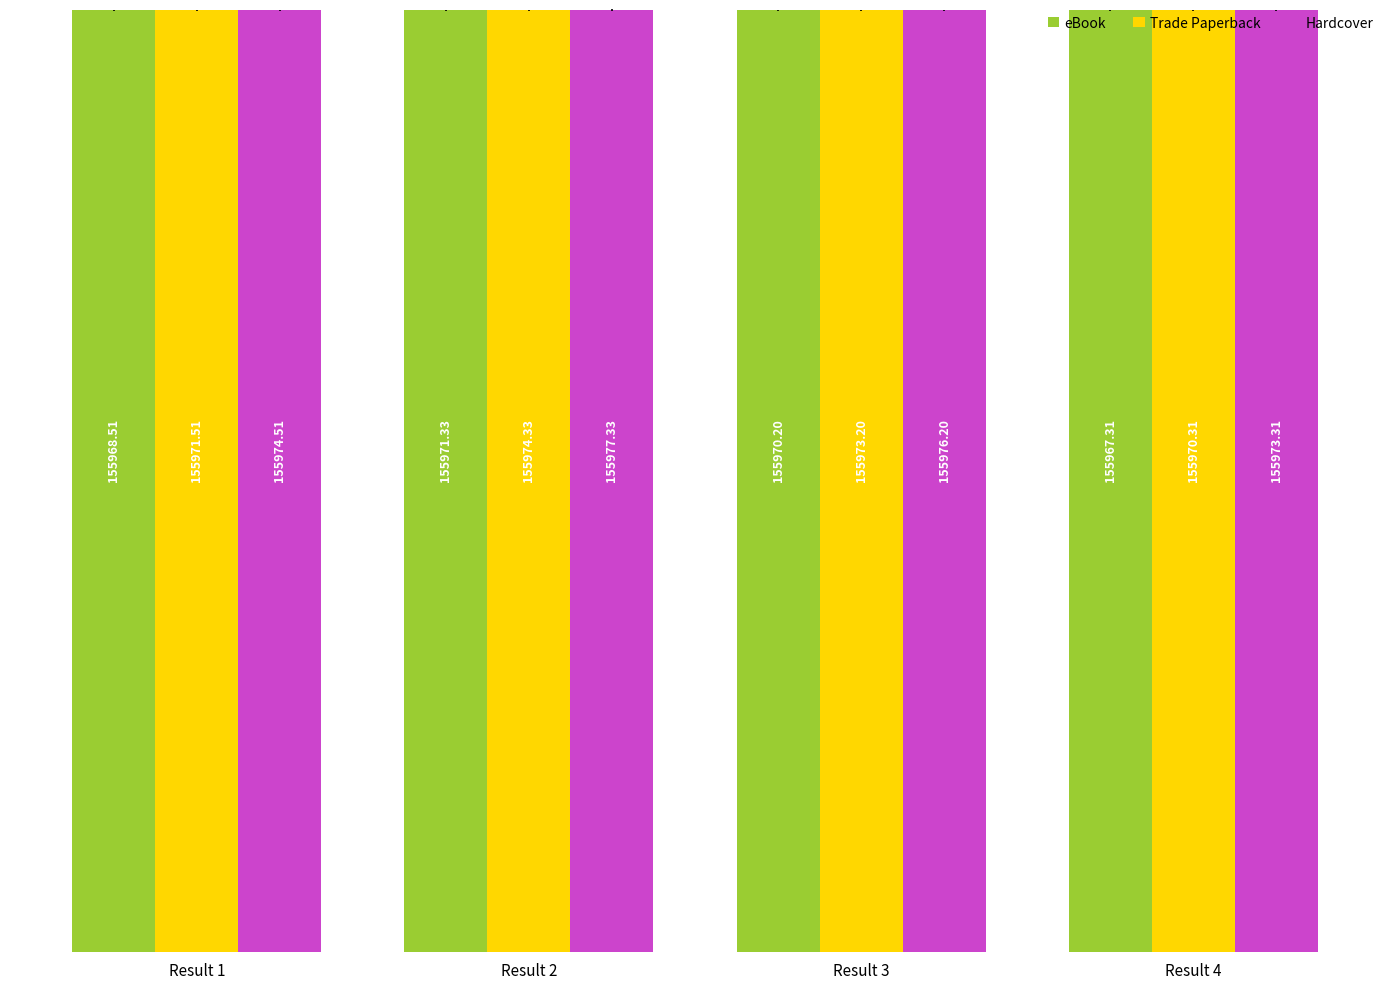

How many groups of bars are there?

4